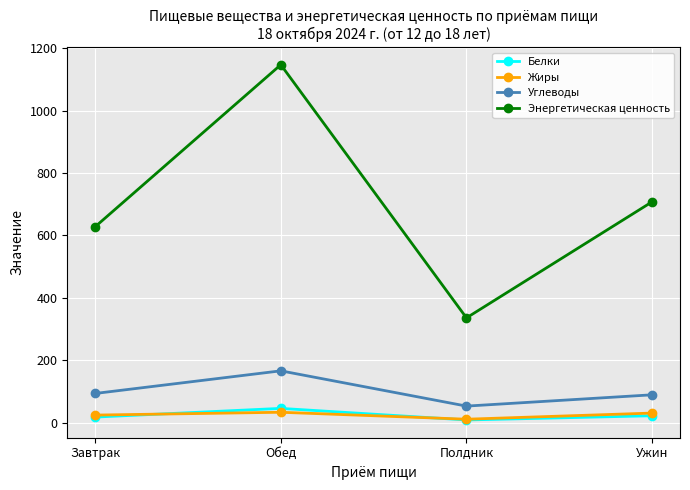

True or false: Углеводы and Белки intersect in this chart.

False